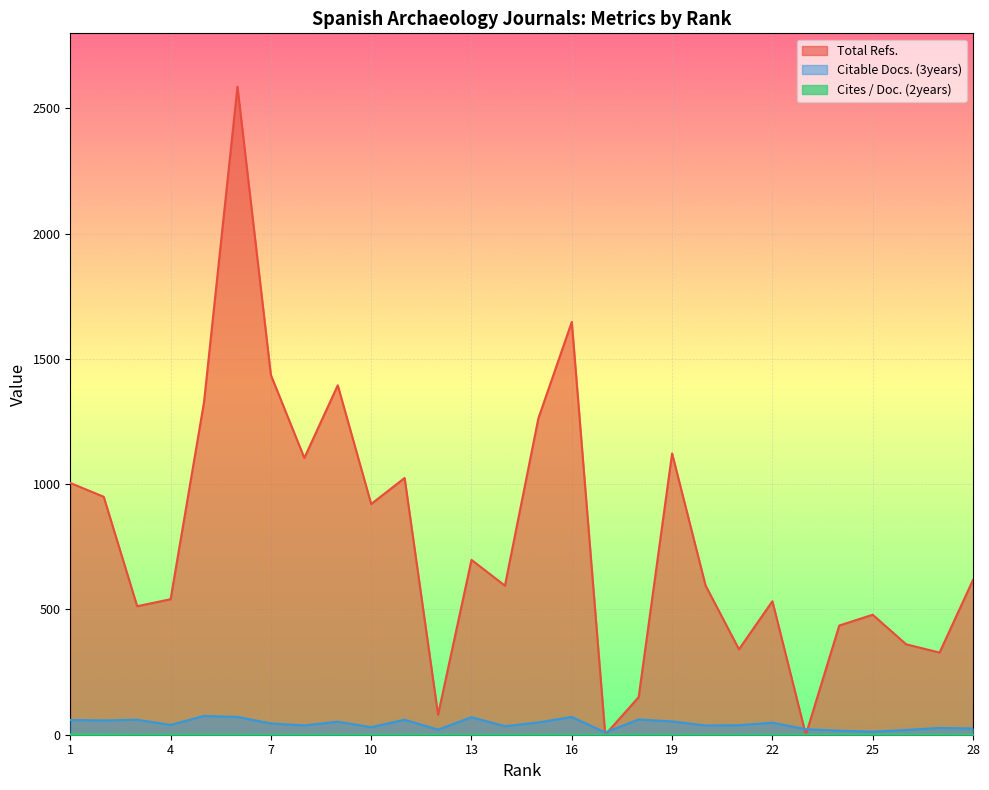

Rank the series by their maximum value, from lowest to highest.

Cites / Doc. (2years), Citable Docs. (3years), Total Refs.